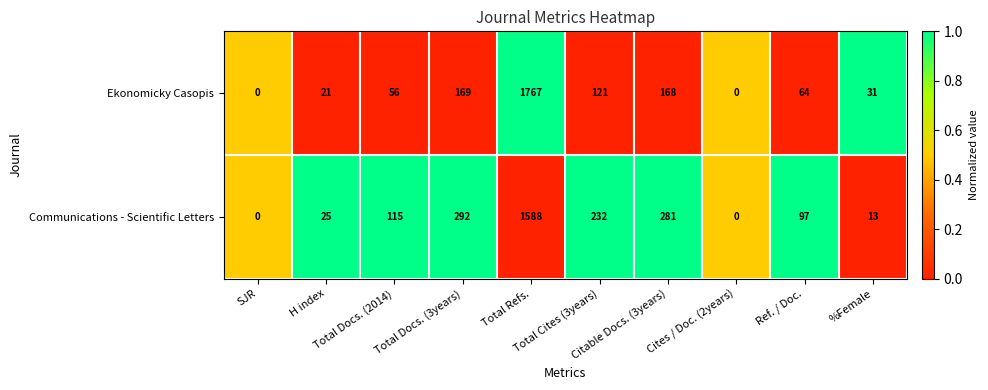

Which series has the largest total across all categories?

Communications - Scientific Letters